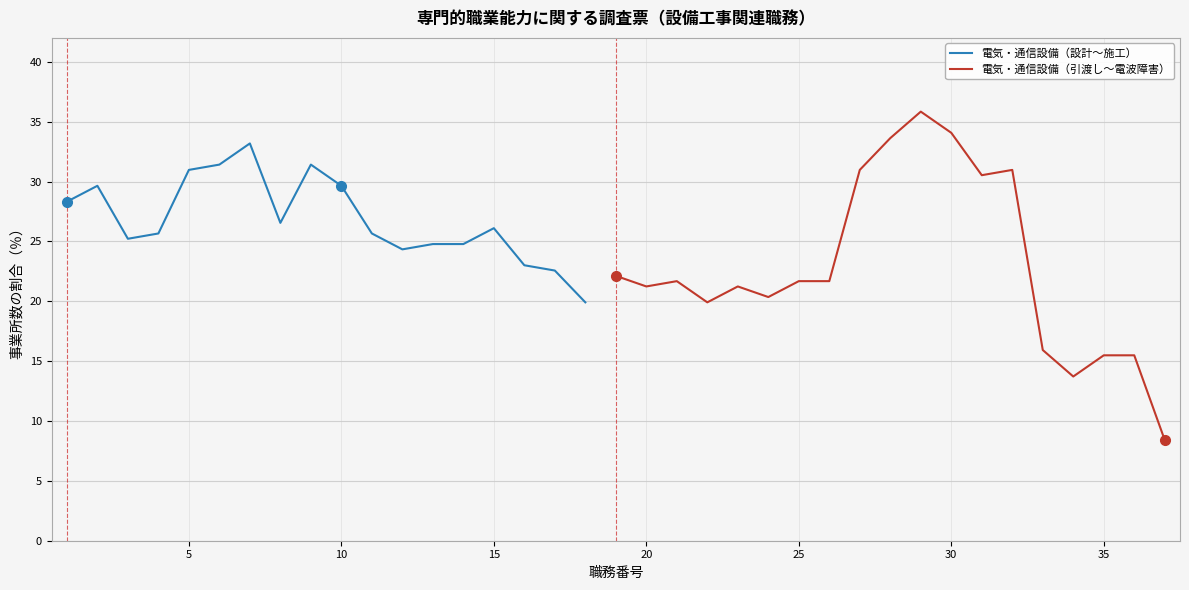

The value at 29 is 59.0. True or false?

False